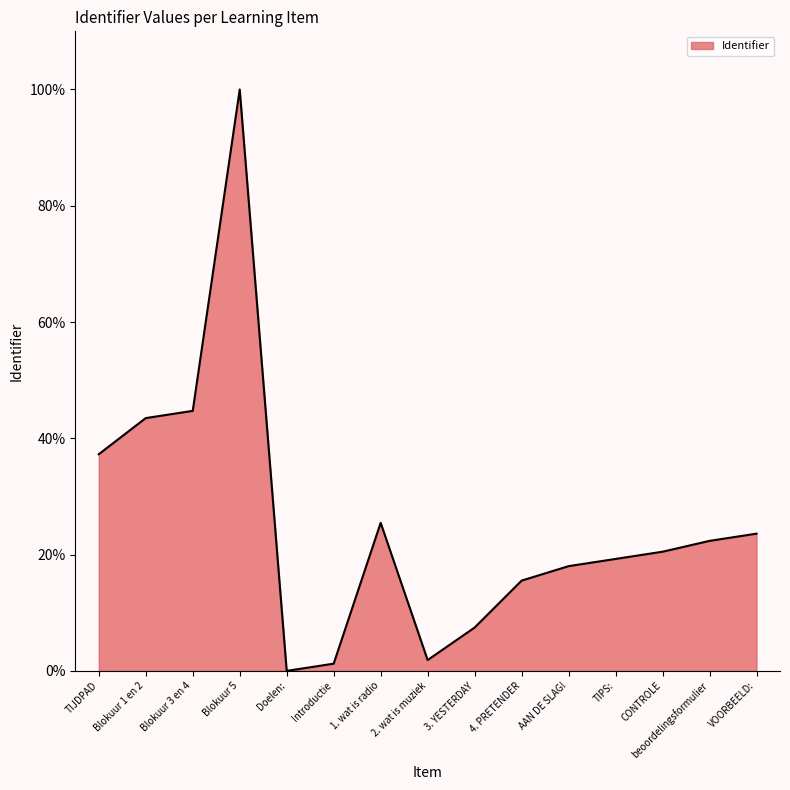

Is it true that the value at beoordelingsformulier is 22.4?

True